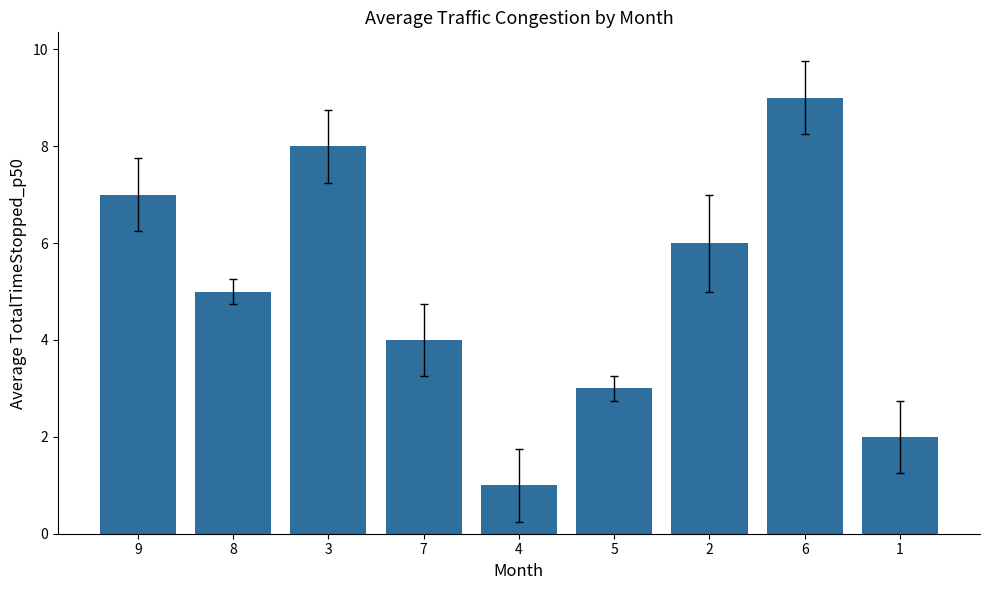

What is the sum of all values?

45